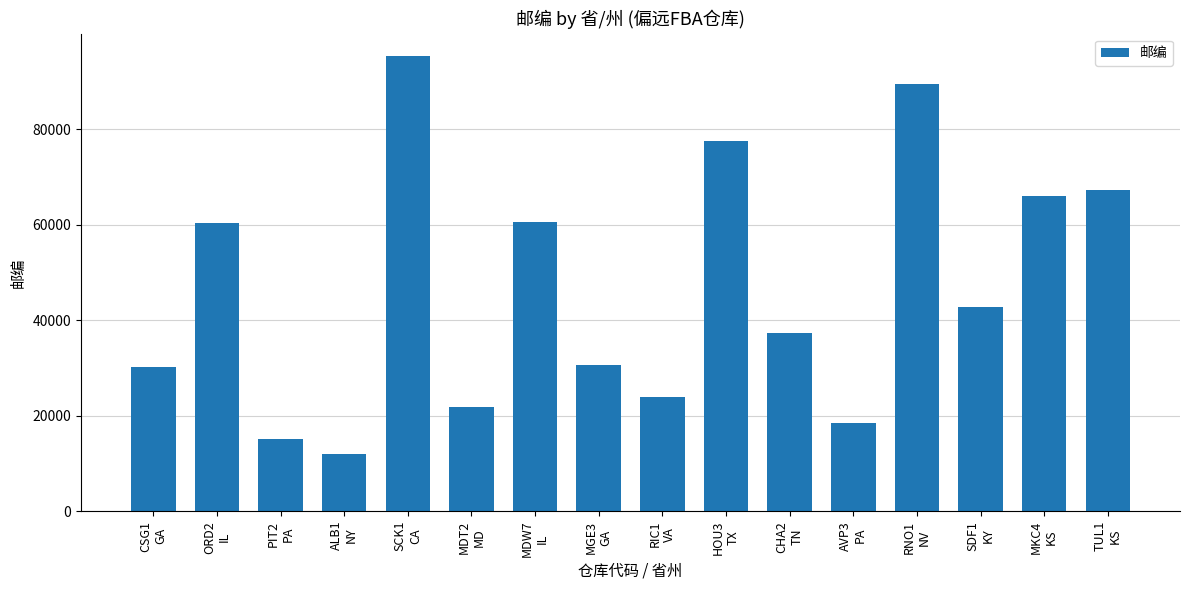

What is the greatest value displayed?

95215